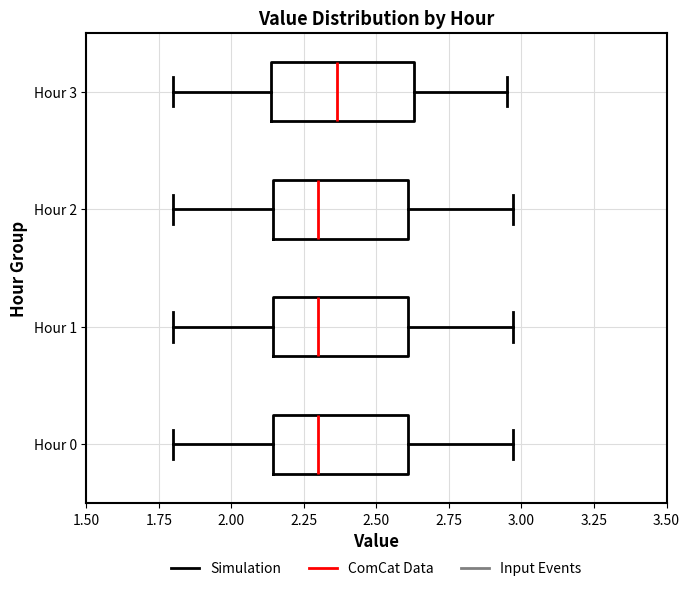

Where is the right edge of the box for Hour 0 on the x-axis? The values are not printed on the chart, so give them approximately, as read against the axis.

2.60